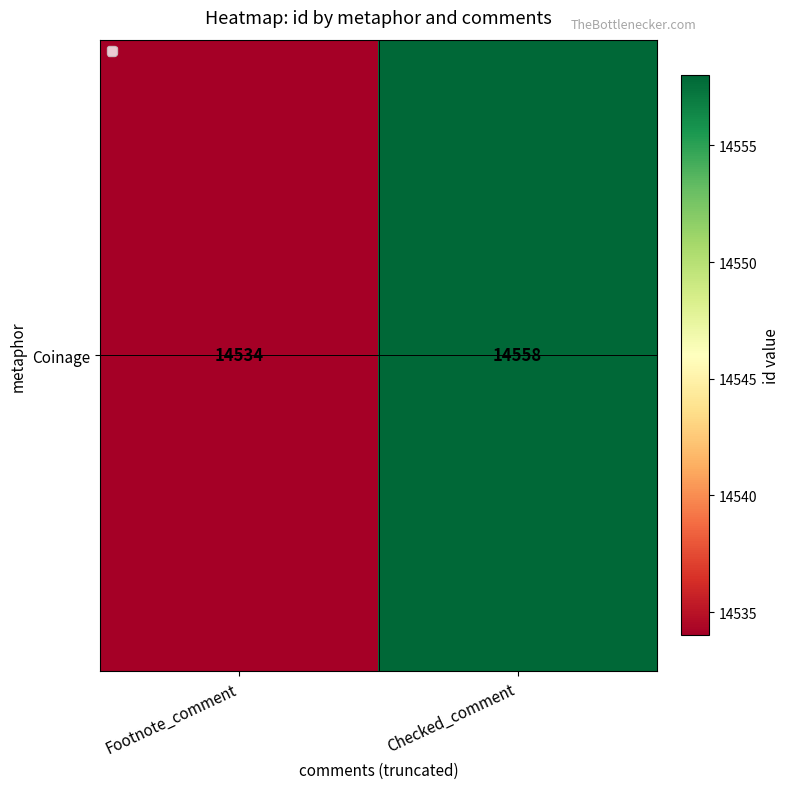

What is the difference between the values at Checked_comment and Footnote_comment?

24